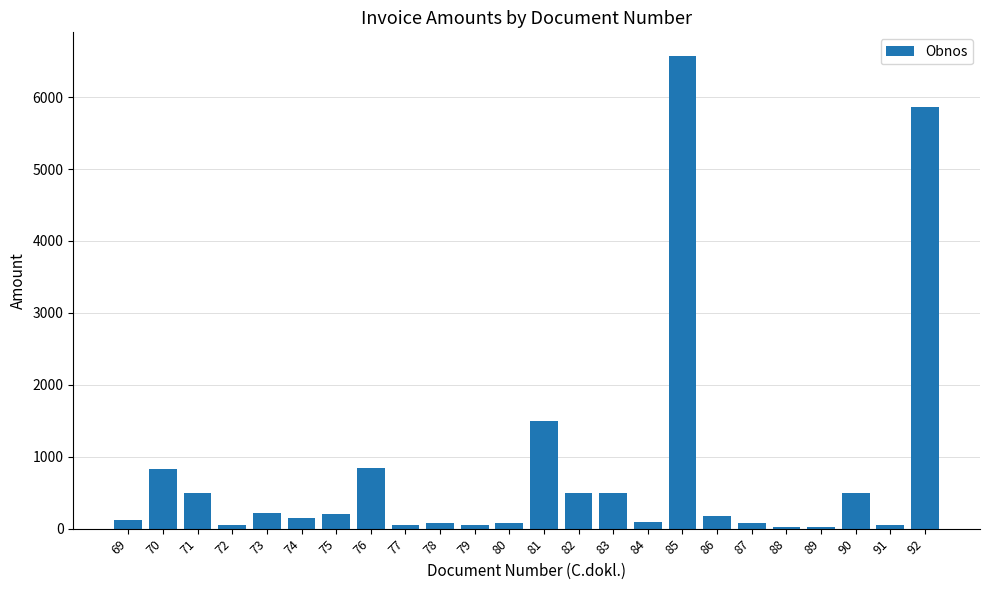

Which has a higher value, 90 or 76?

76